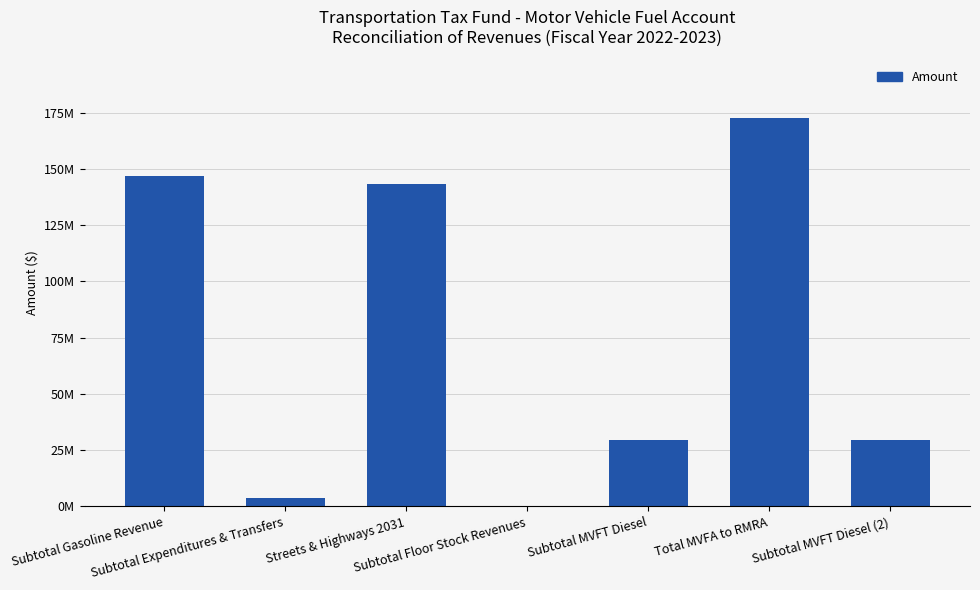

Are the bars horizontal?

No